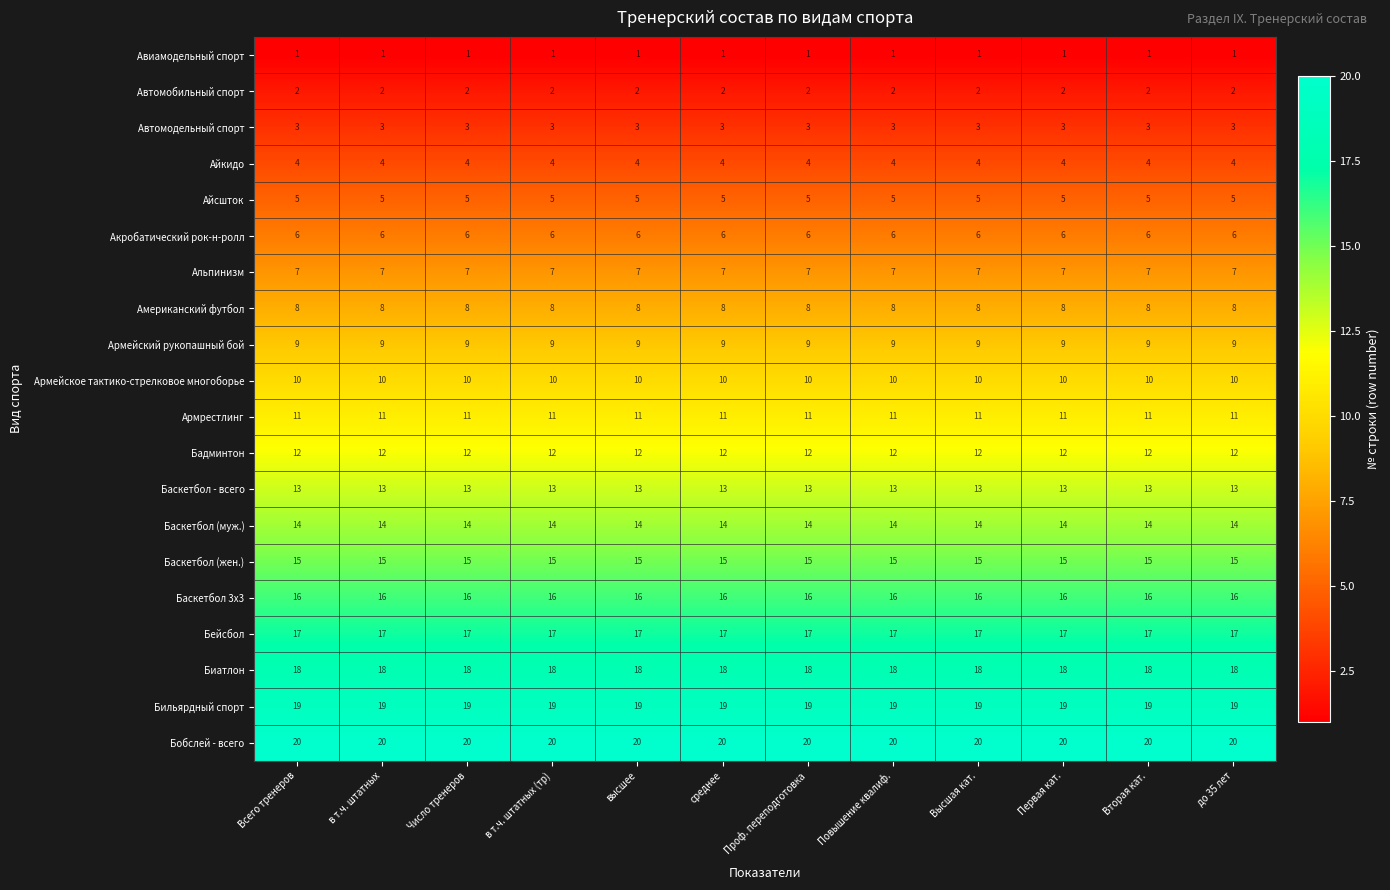

What is the sum of all Бобслей - всего values?

240